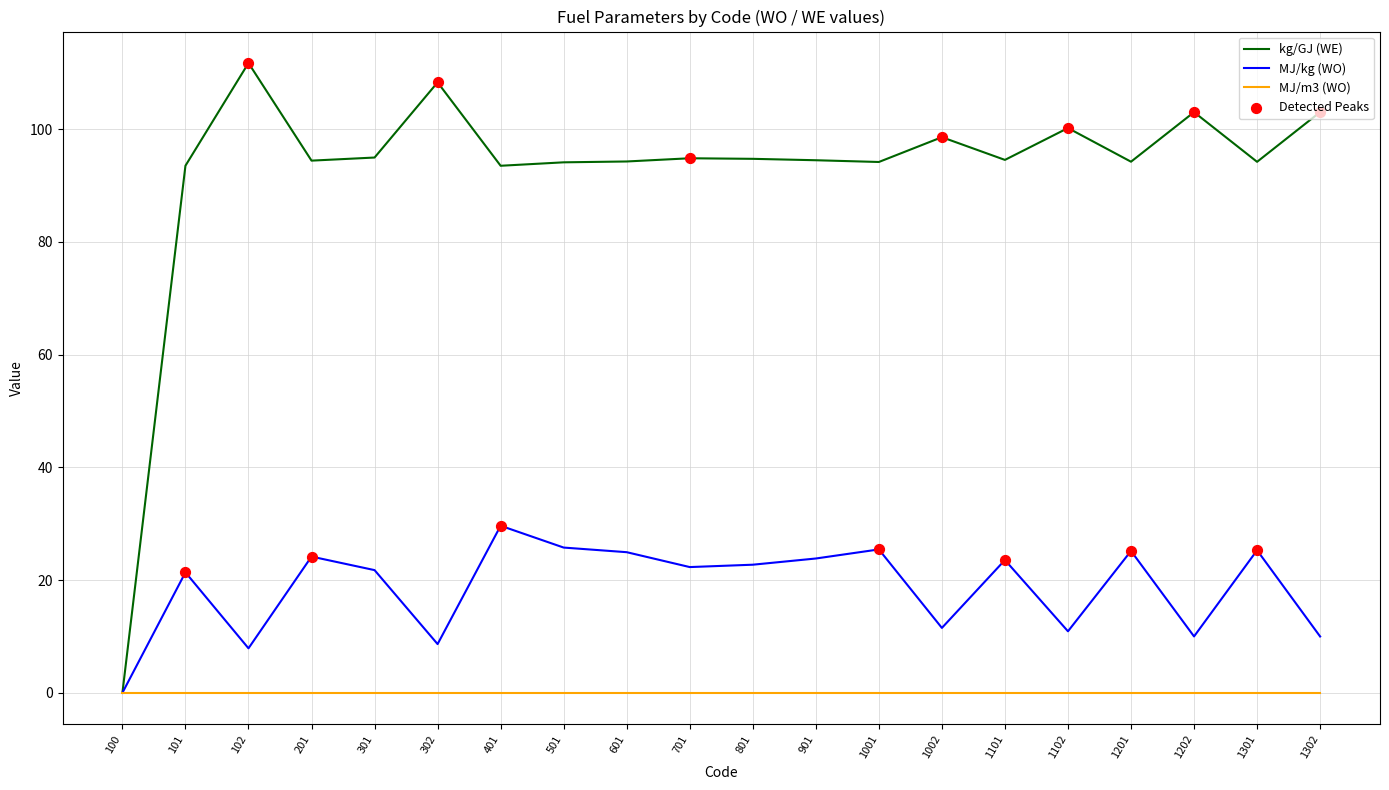

Is it true that kg/GJ (WE) equals 154.0 at 1301?

False